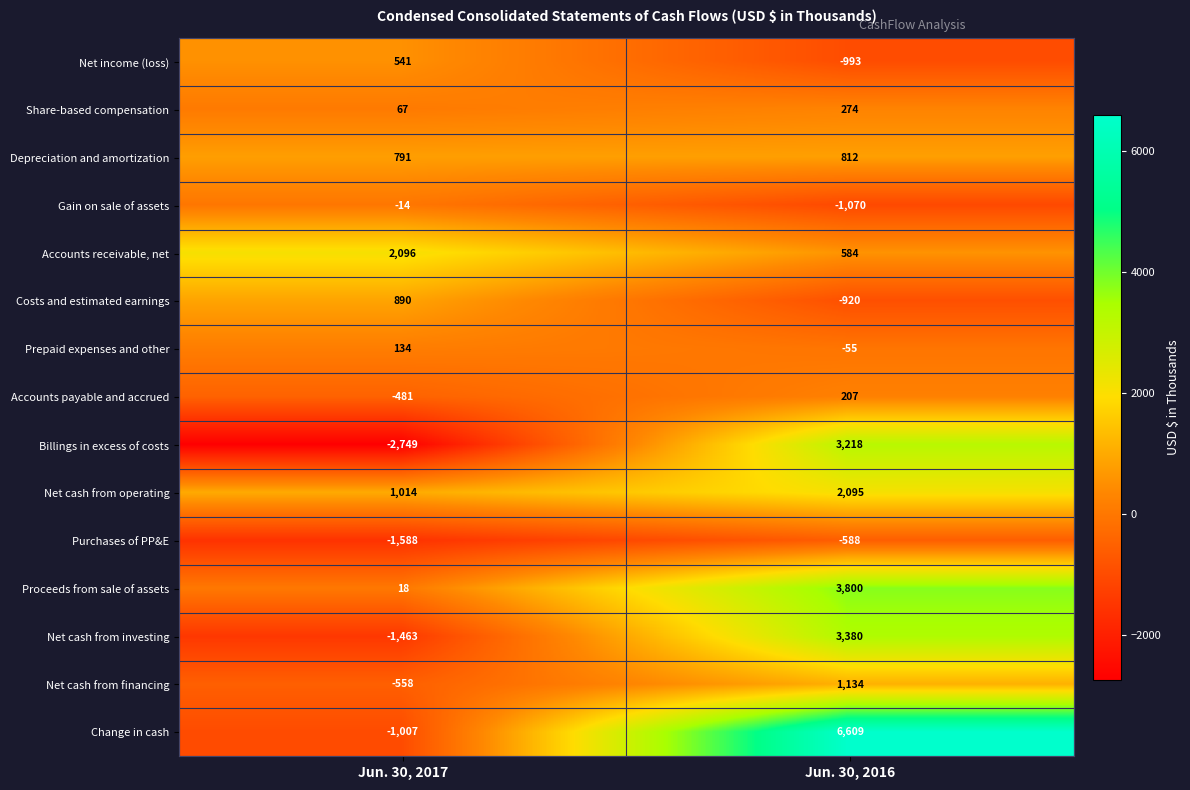

Which series has the largest total across all categories?

Change in cash